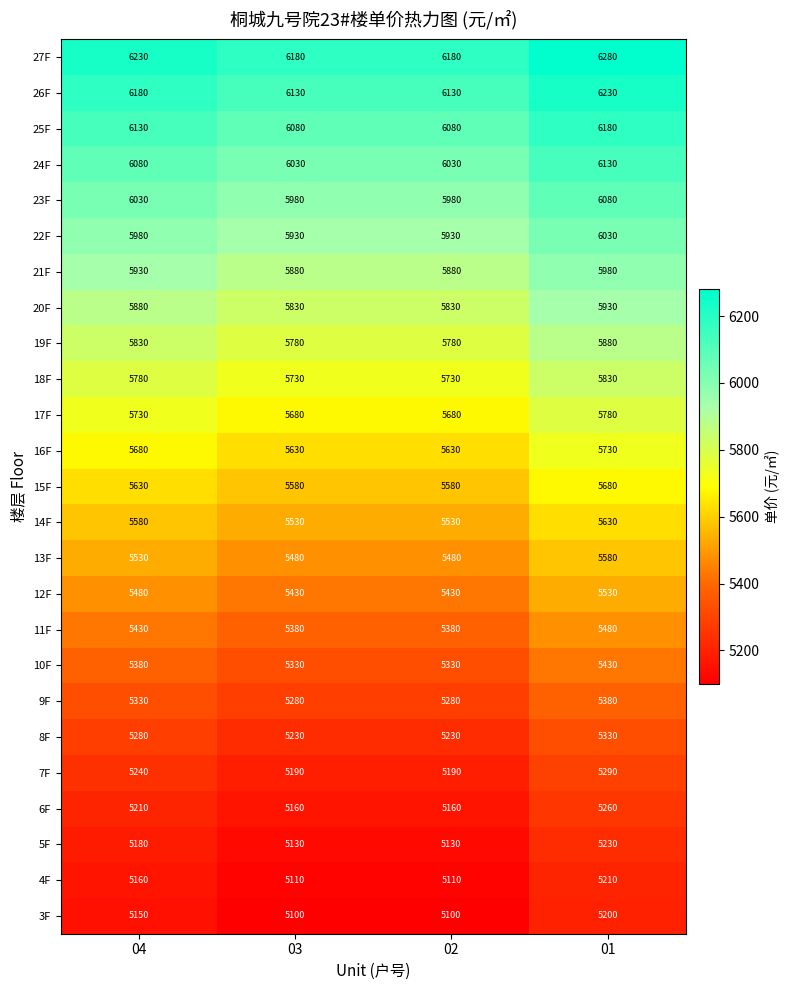

What is the difference between the highest and lowest values at 02?

1080